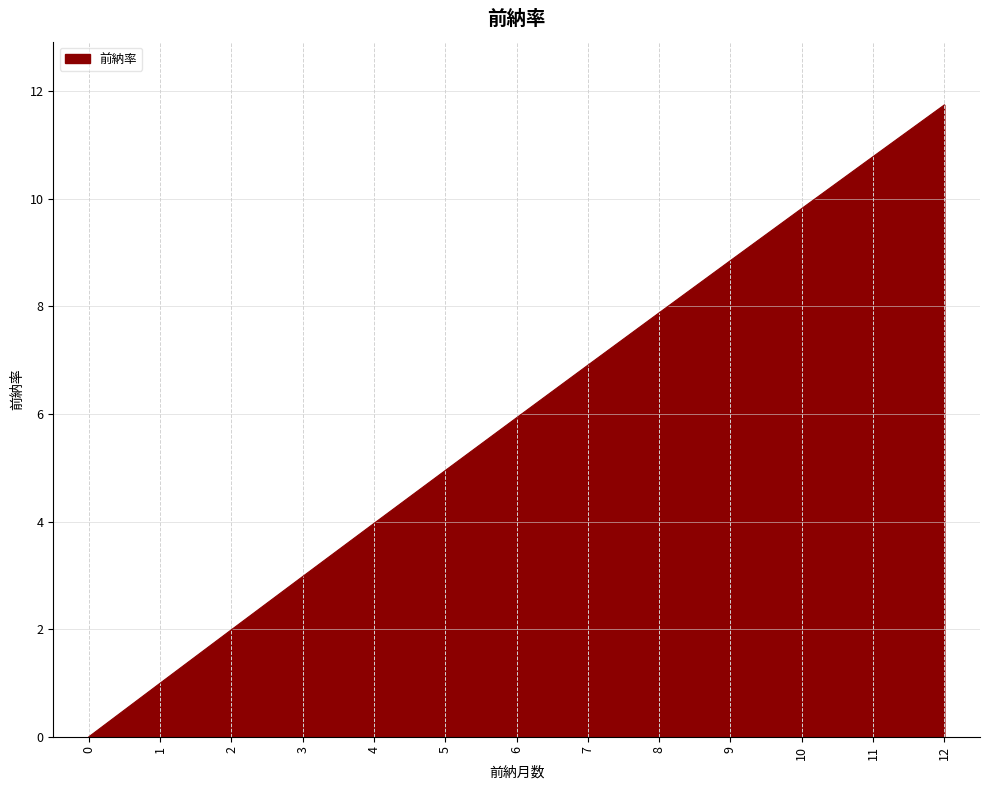

Reading left to right, what are all the values shown in this chart?

0=0.0	1=1.0	2=2.0	3=3.0	4=4.0	5=5.0	6=5.9	7=6.9	8=7.9	9=8.9	10=9.8	11=10.8	12=11.7